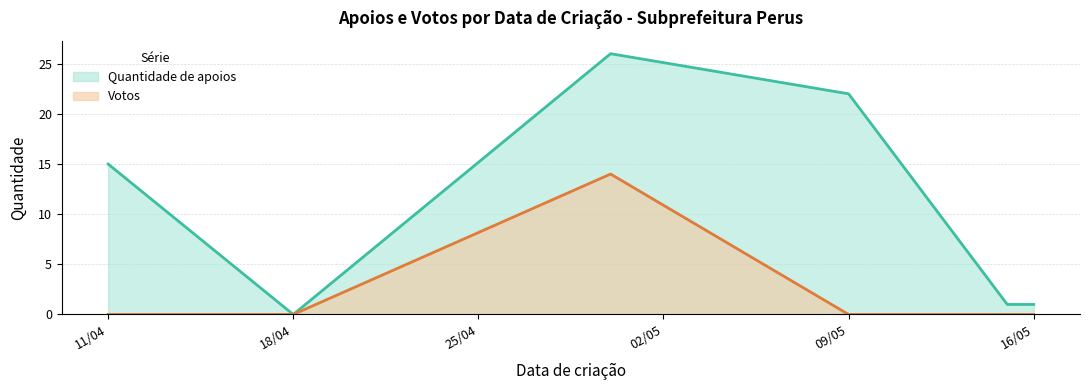

At which category does Quantidade de apoios reach its first local peak?

30/04/2023